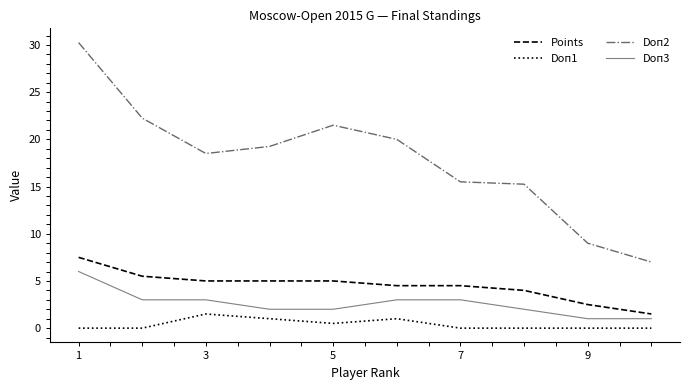

What is the difference between the maximum and minimum values in the Points series?

6.0